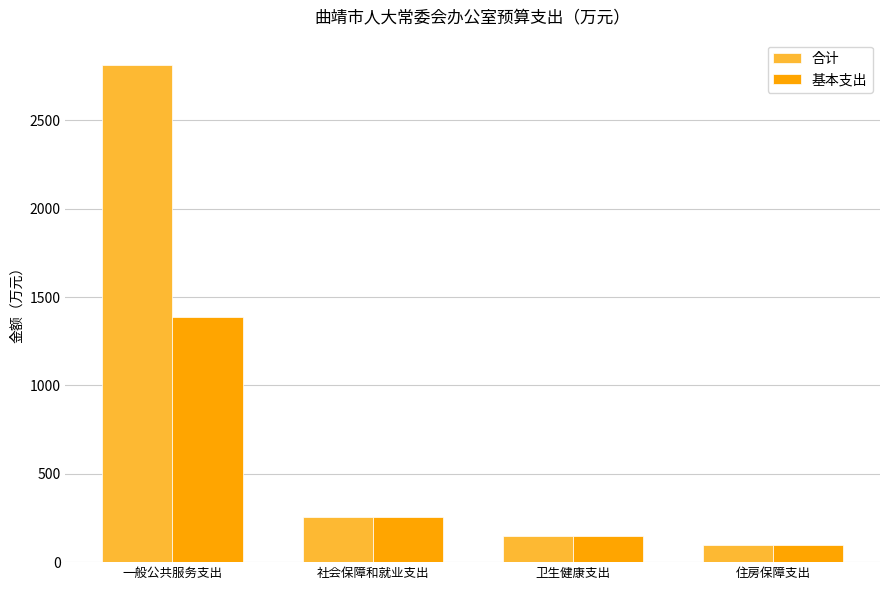

What is the label of the 4th bar from the right?

一般公共服务支出